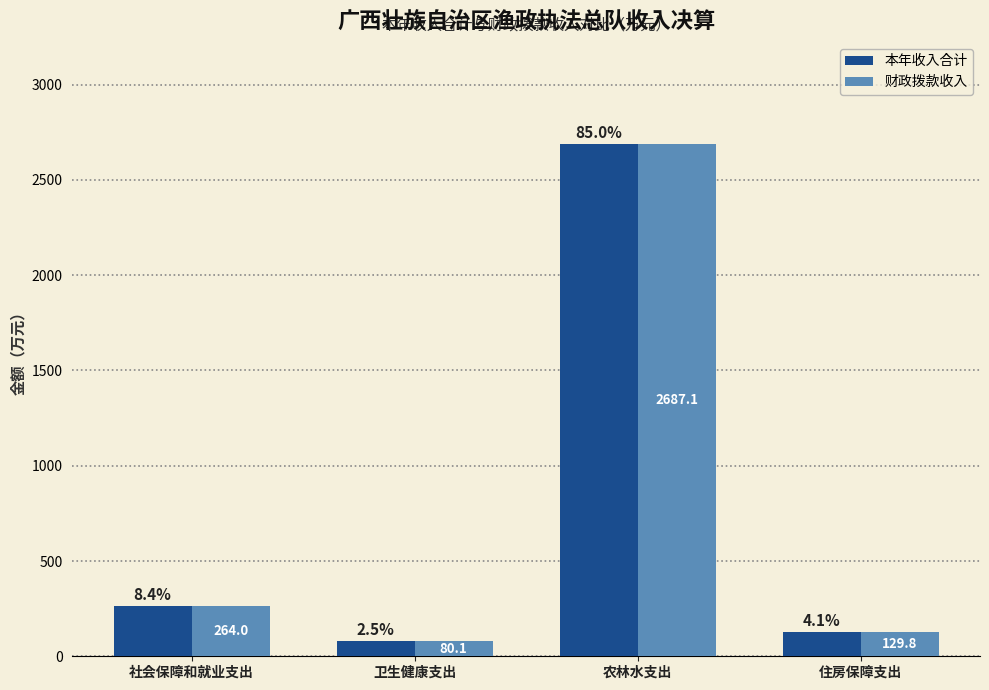

What is the value of the 本年收入合计 bar at the 3rd from the left?

2687.1